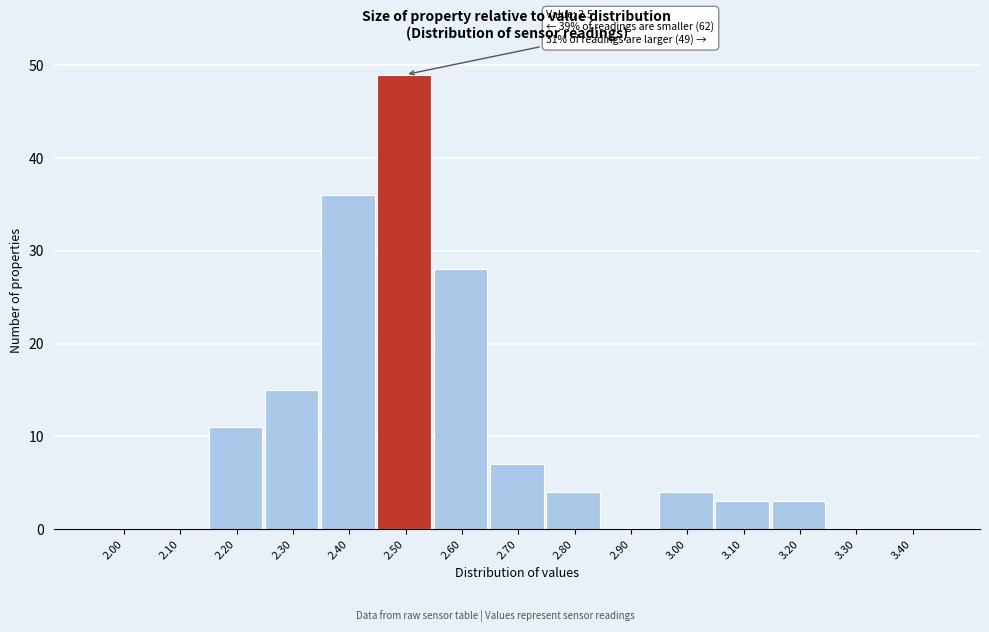

Reading right to left, extract all data points from this chart.

3.40=0	3.30=0	3.20=3	3.10=3	3.00=4	2.90=0	2.80=4	2.70=7	2.60=28	2.50=49	2.40=36	2.30=15	2.20=11	2.10=0	2.00=0